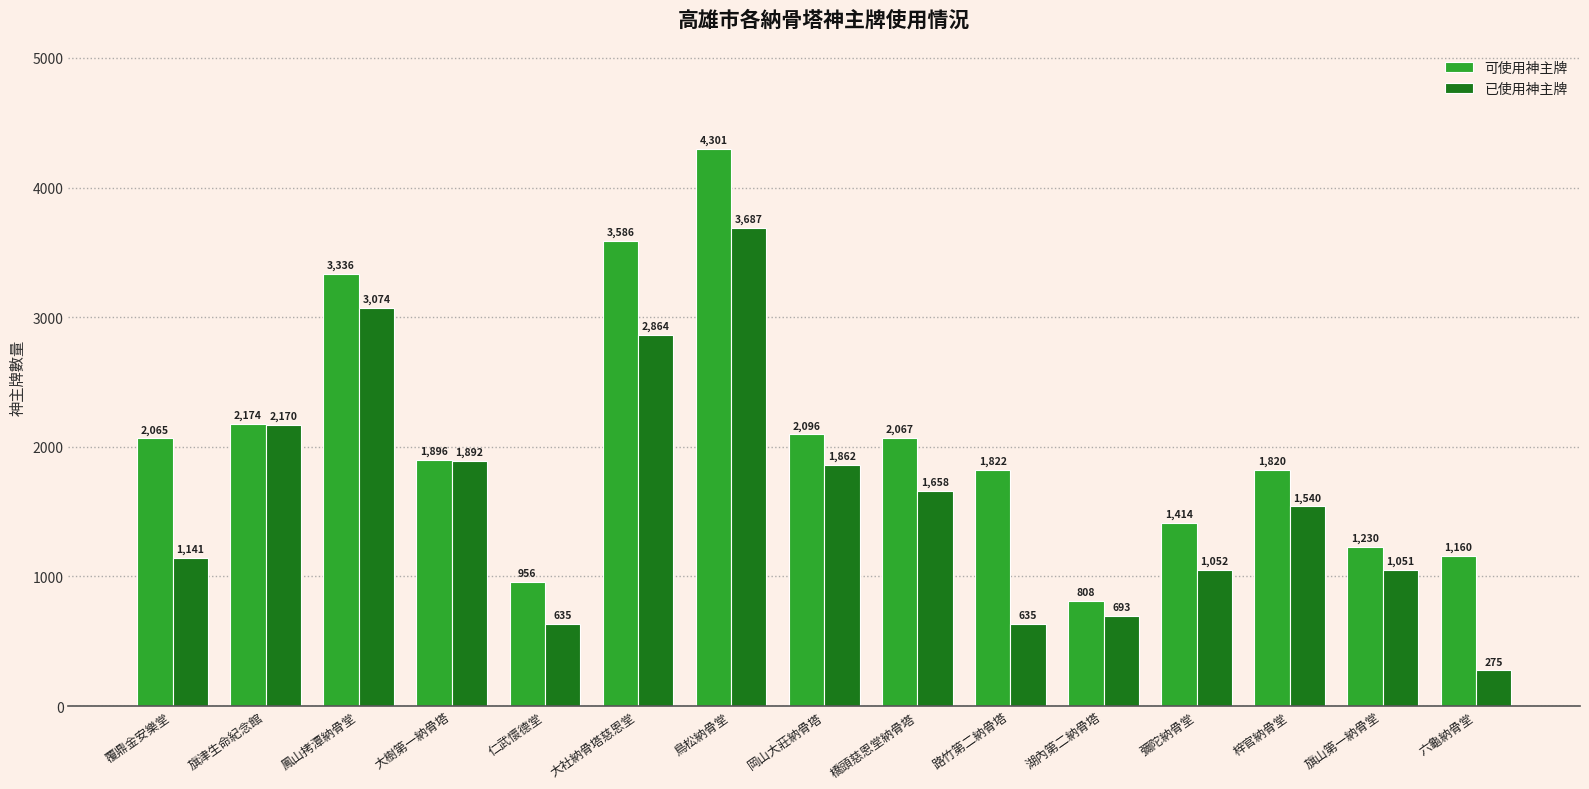

How many groups of bars are there?

15